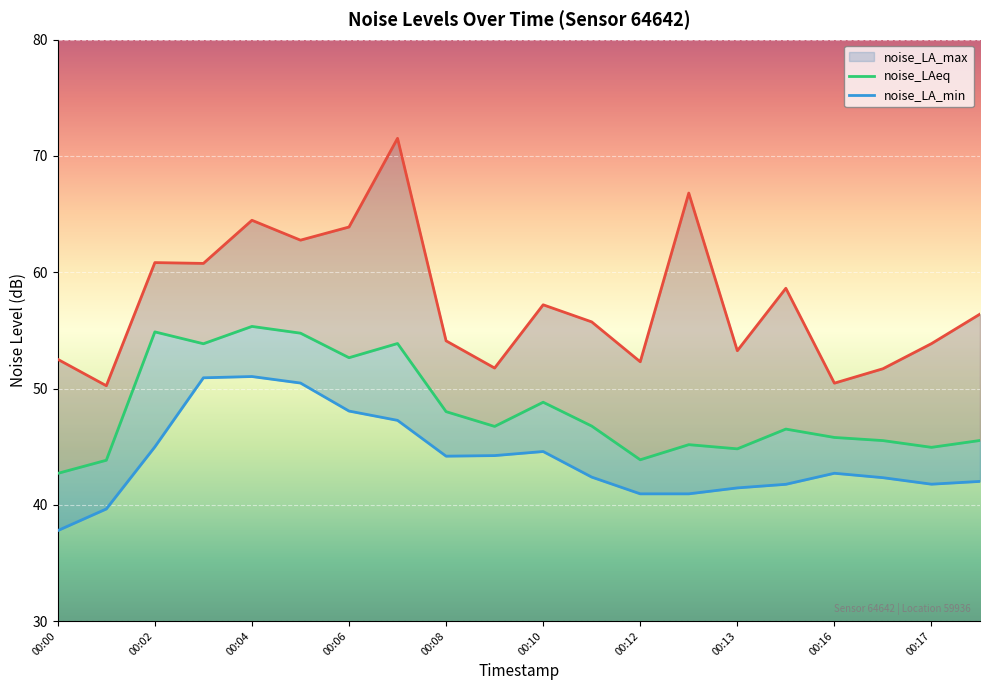

At which label does noise_LA_max reach its peak?

00:07